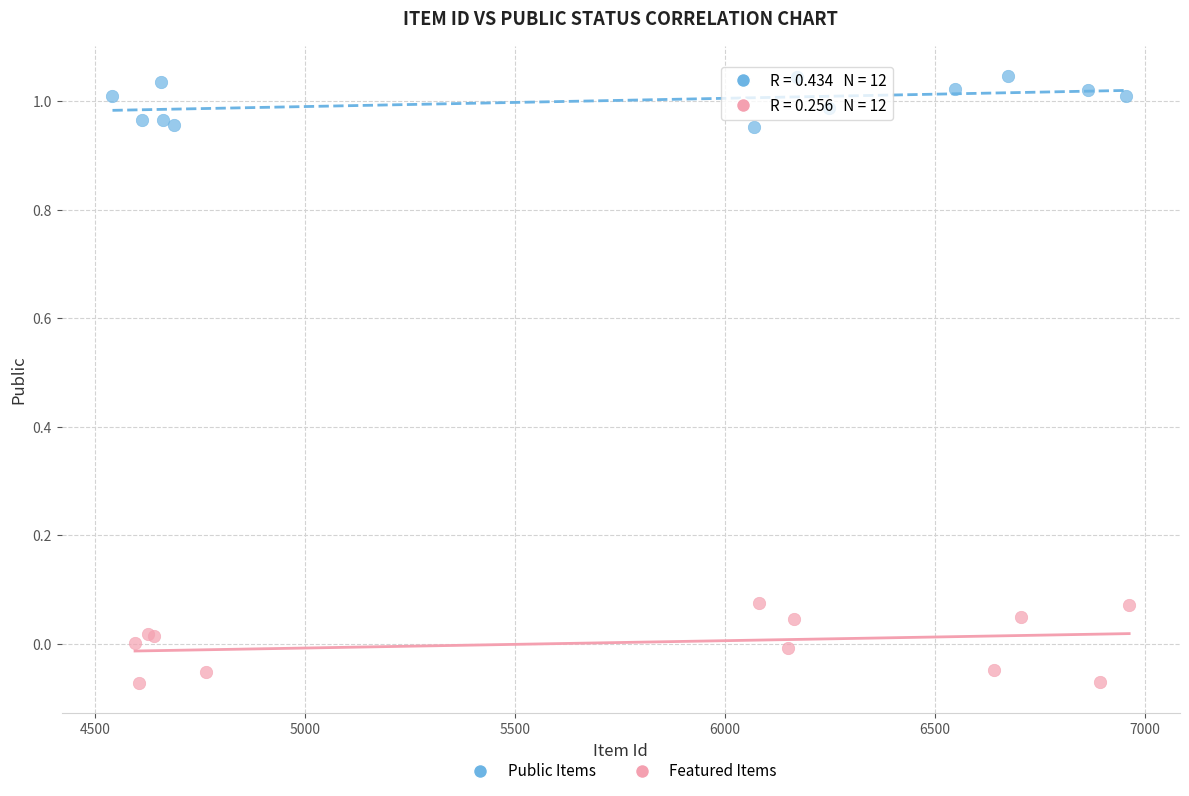

Which series reaches the minimum Y coordinate?

Featured Items